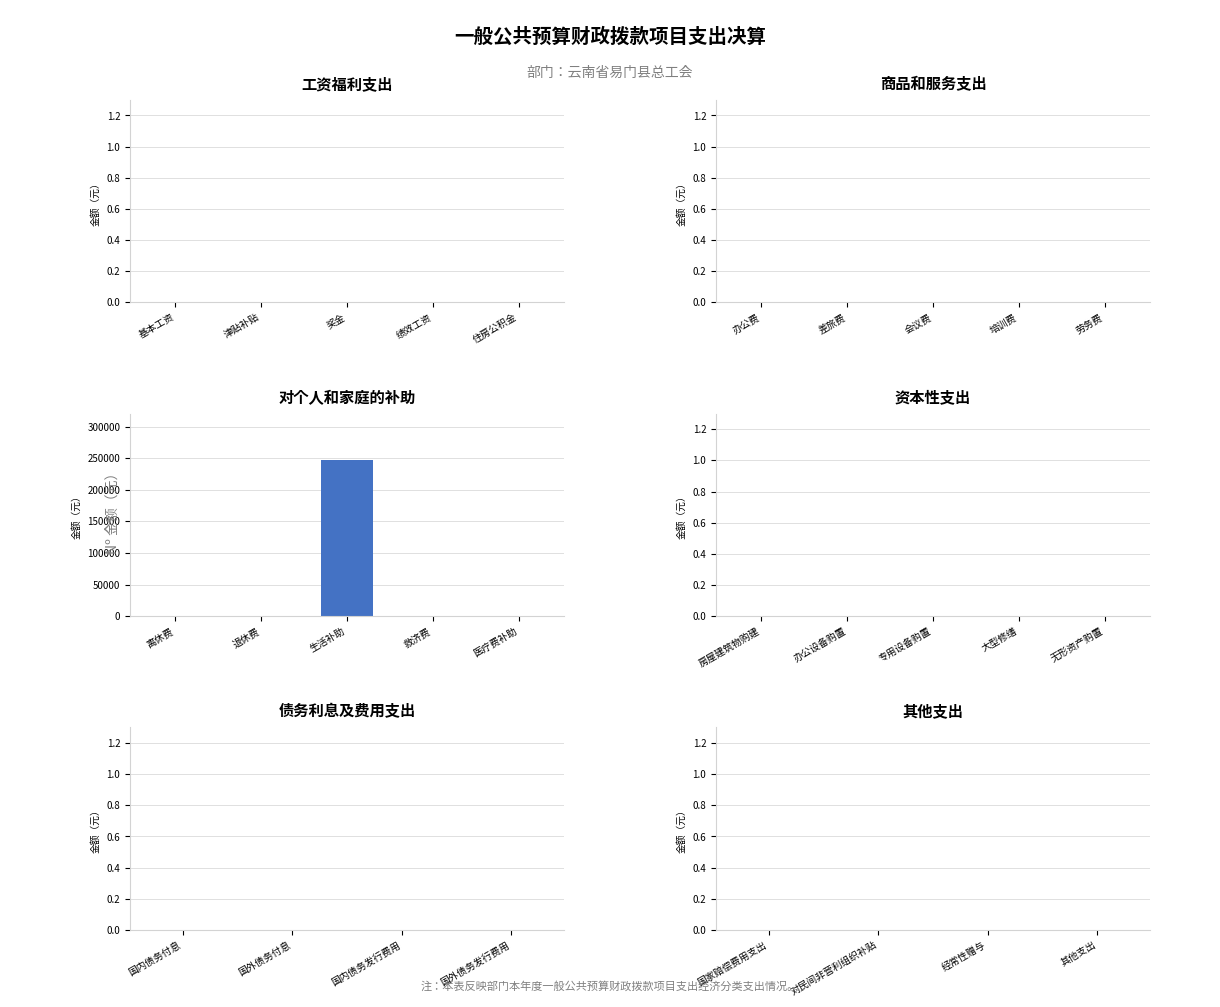

What is the change in value from 退休费 to 生活补助?

+246600